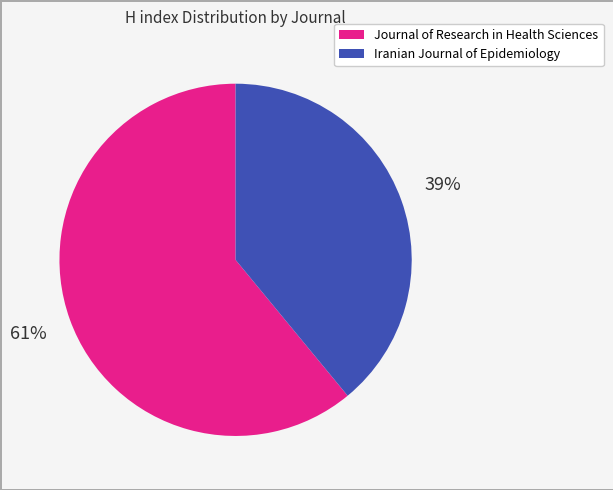

Is the sum of Journal of Research in Health Sciences and Iranian Journal of Epidemiology greater than half?

Yes